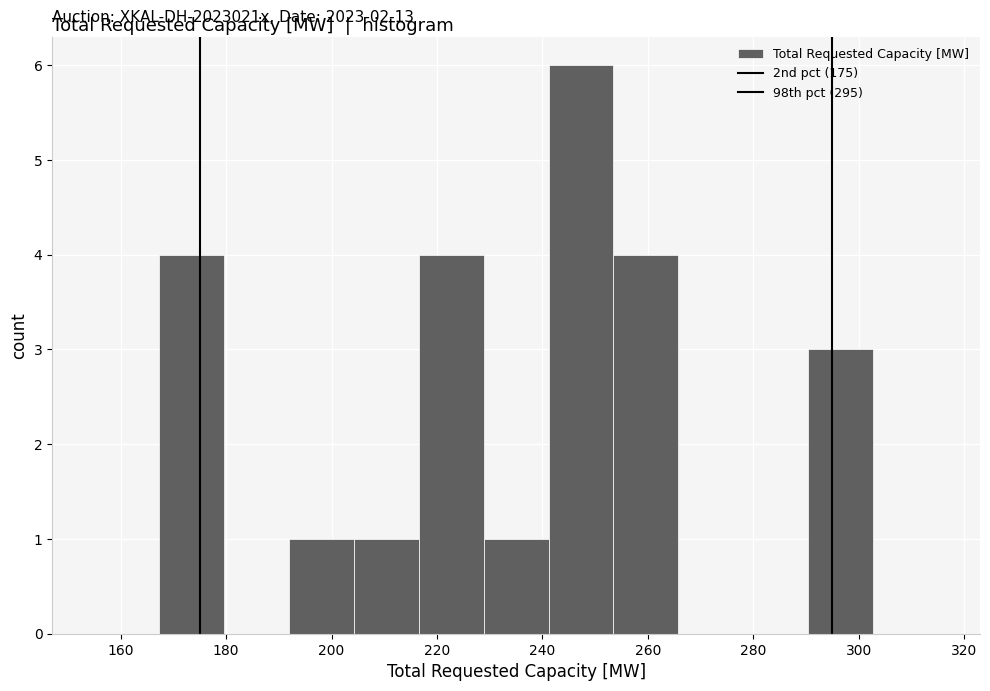

Over which range of the x-axis is the bar tallest?

242 to 254